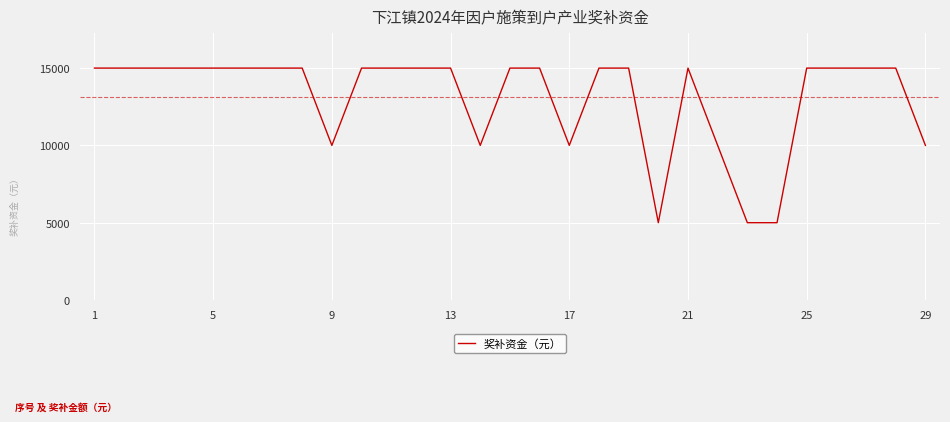

Reading left to right, extract all data points from this chart.

15000	15000	15000	15000	15000	15000	15000	15000	10000	15000	15000	15000	15000	10000	15000	15000	10000	15000	15000	5000	15000	10000	5000	5000	15000	15000	15000	15000	10000